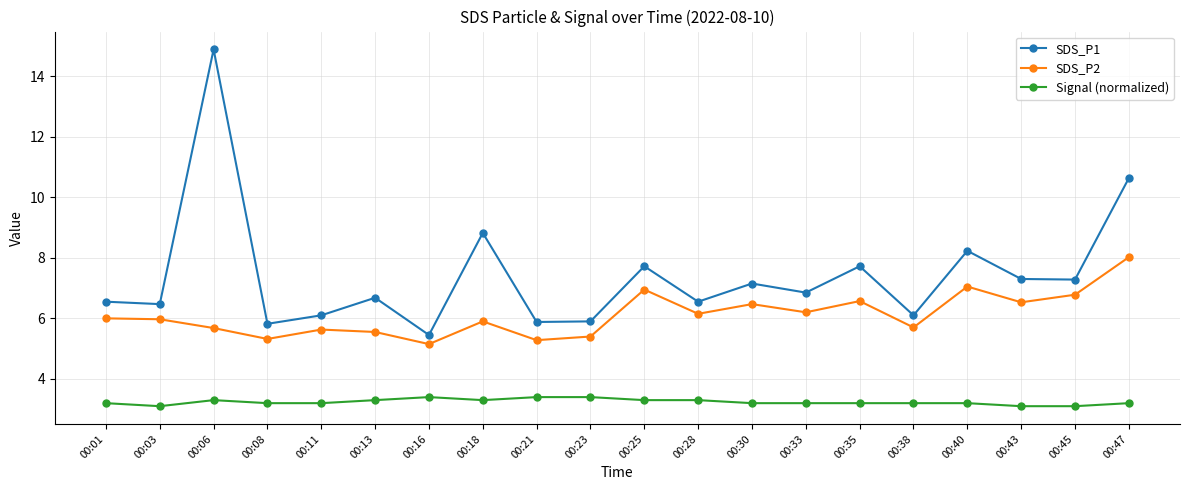

What is the average value of the SDS_P1 series?

7.4